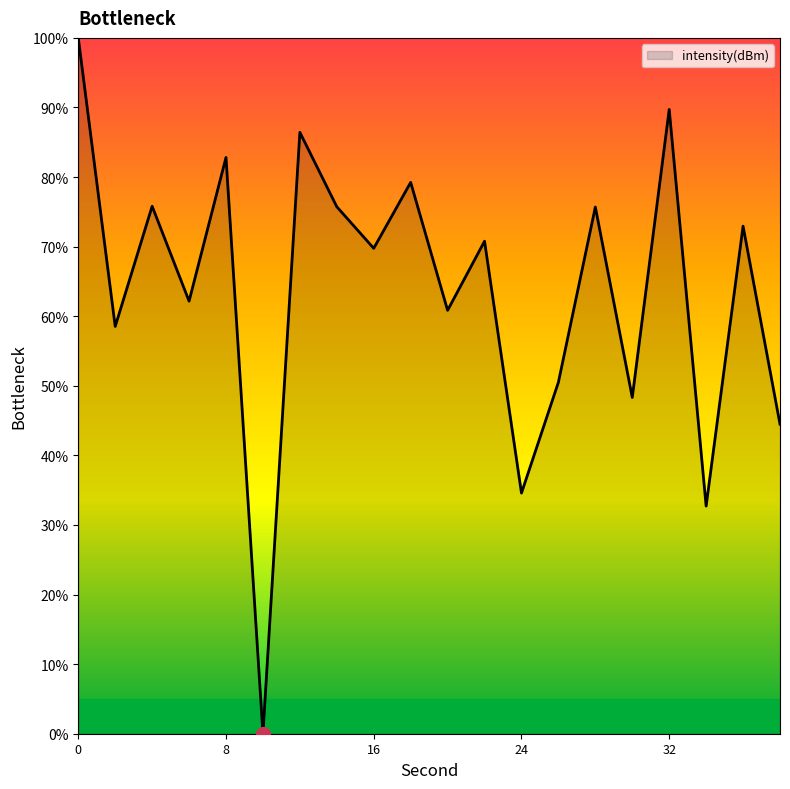

What is the greatest value displayed?

100.0